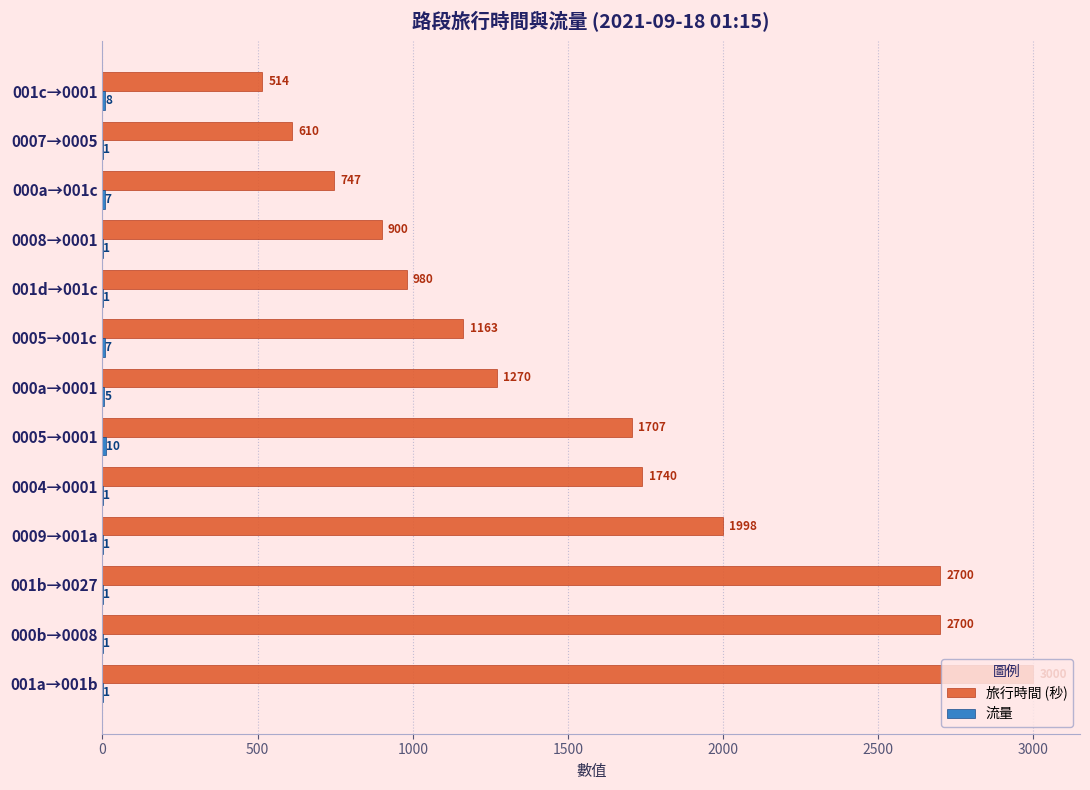

What value does the 旅行時間 (秒) series have at 000b→0008, to the nearest 10?

2700